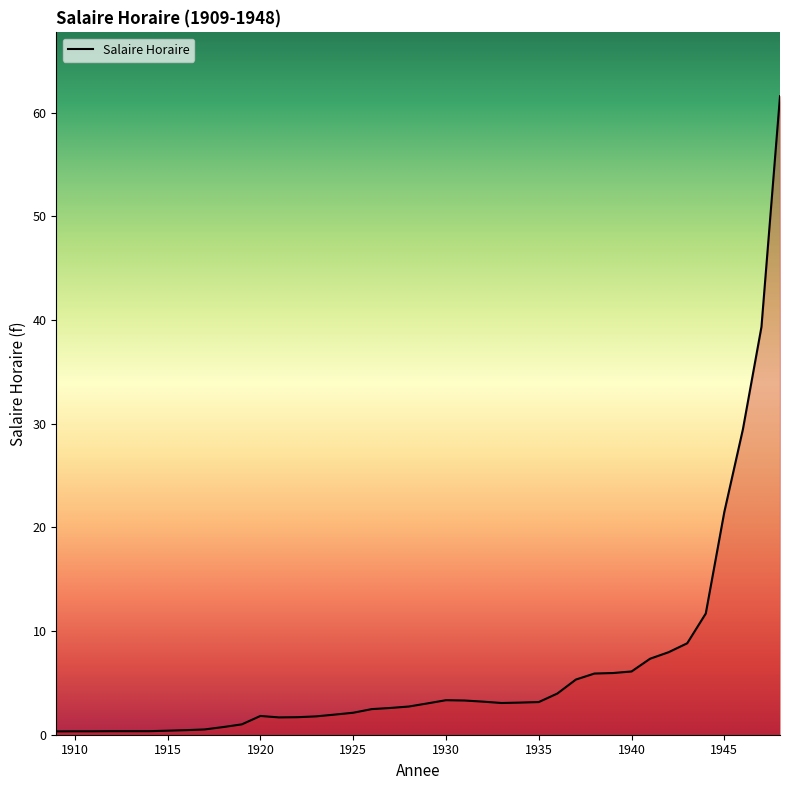

What is the greatest value displayed?

61.6